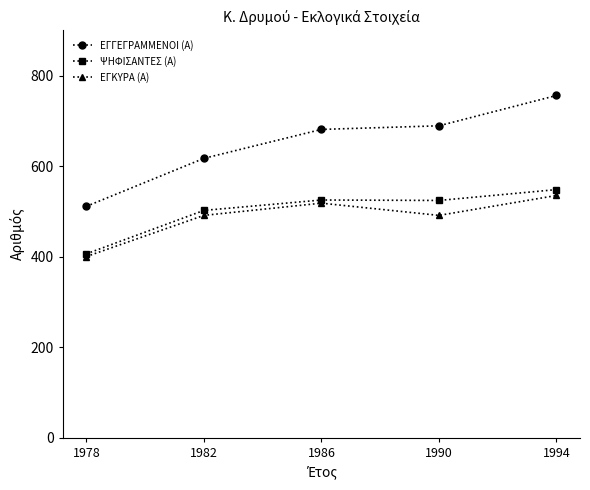

At how many categories does at least one series exceed 610?

4